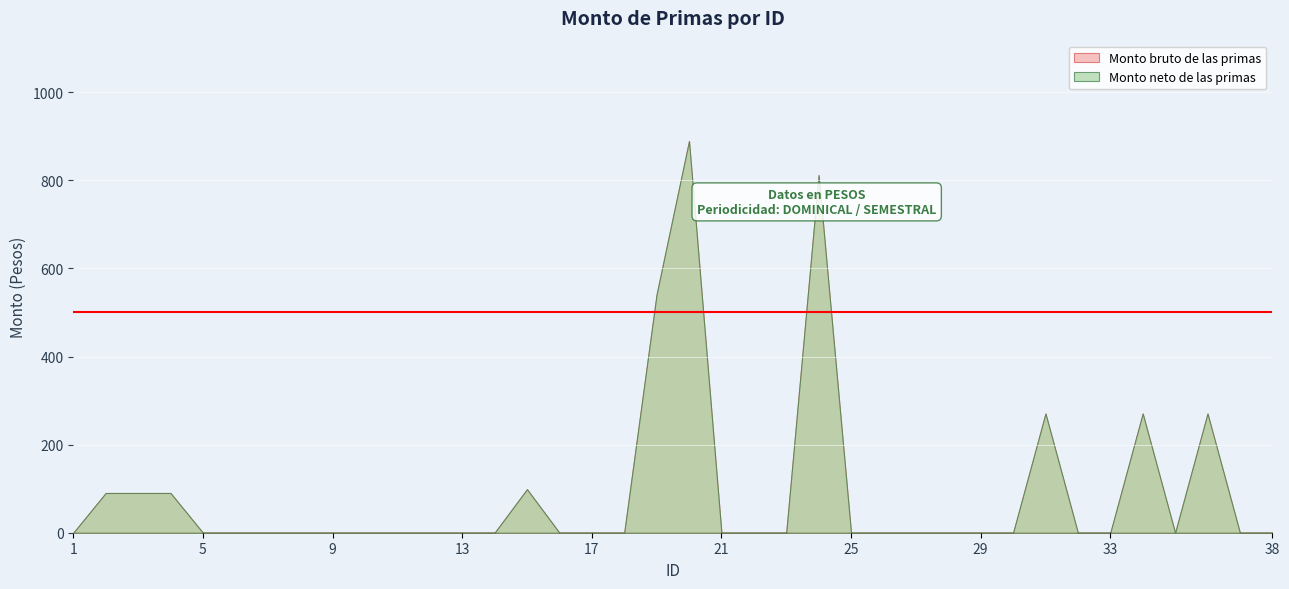

Between 21 and 34, which series saw the biggest shift?

Monto bruto de las primas